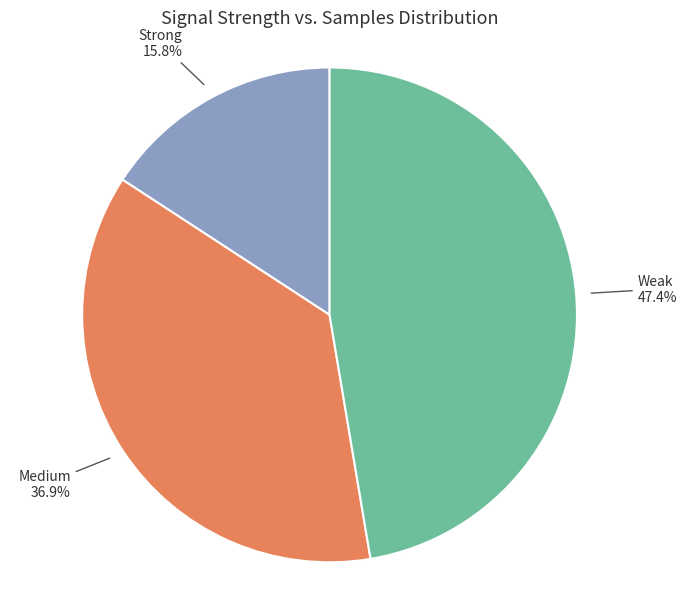

Is there a majority slice in this chart?

No